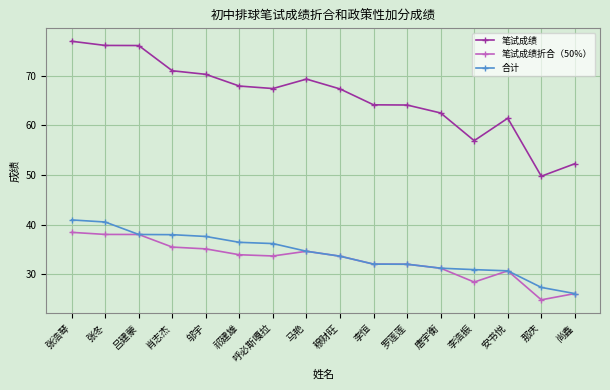

True or false: 合计 and 笔试成绩 intersect in this chart.

False